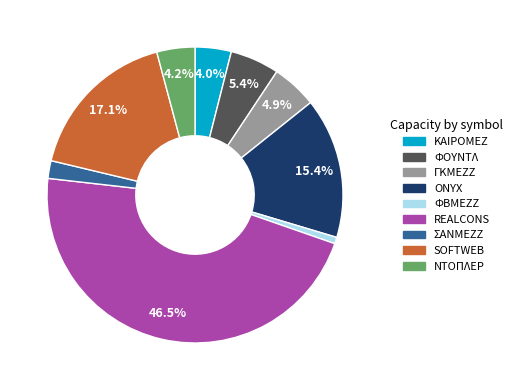

Is there a majority slice in this chart?

No